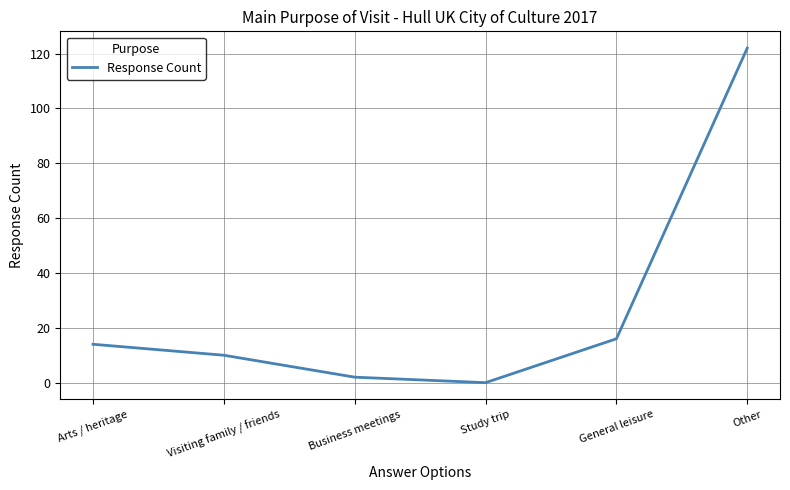

Reading left to right, list all the values displayed in this chart.

14	10	2	0	16	122